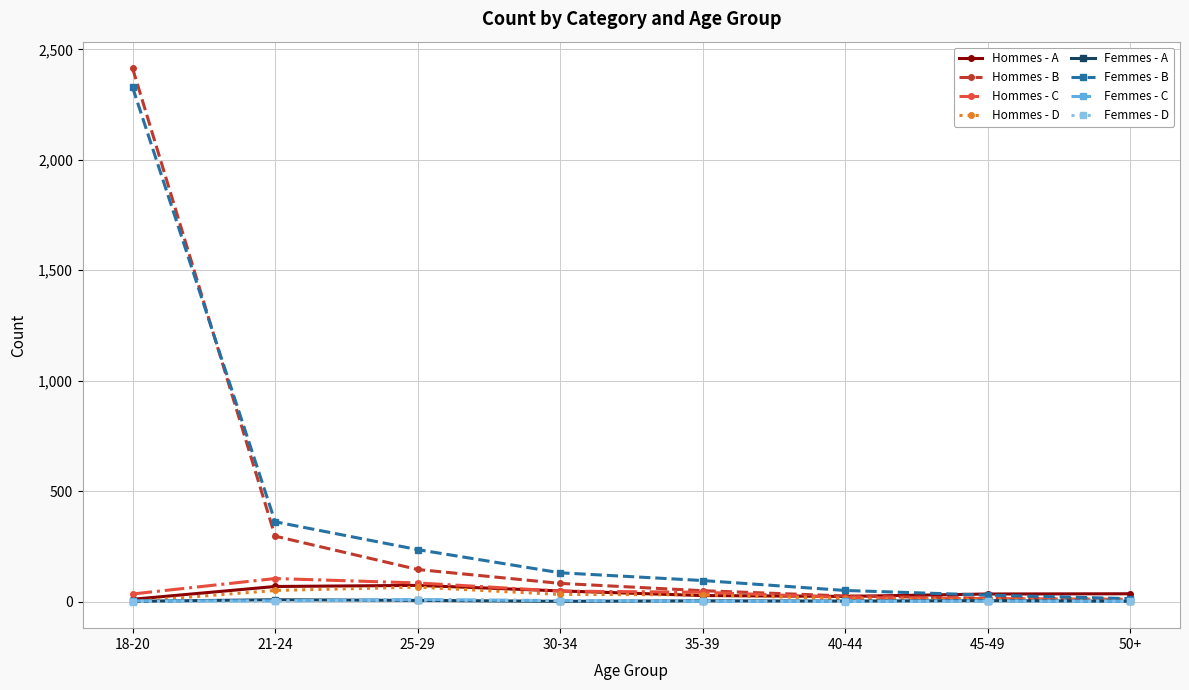

Which series has the widest spread of values?

Hommes - B